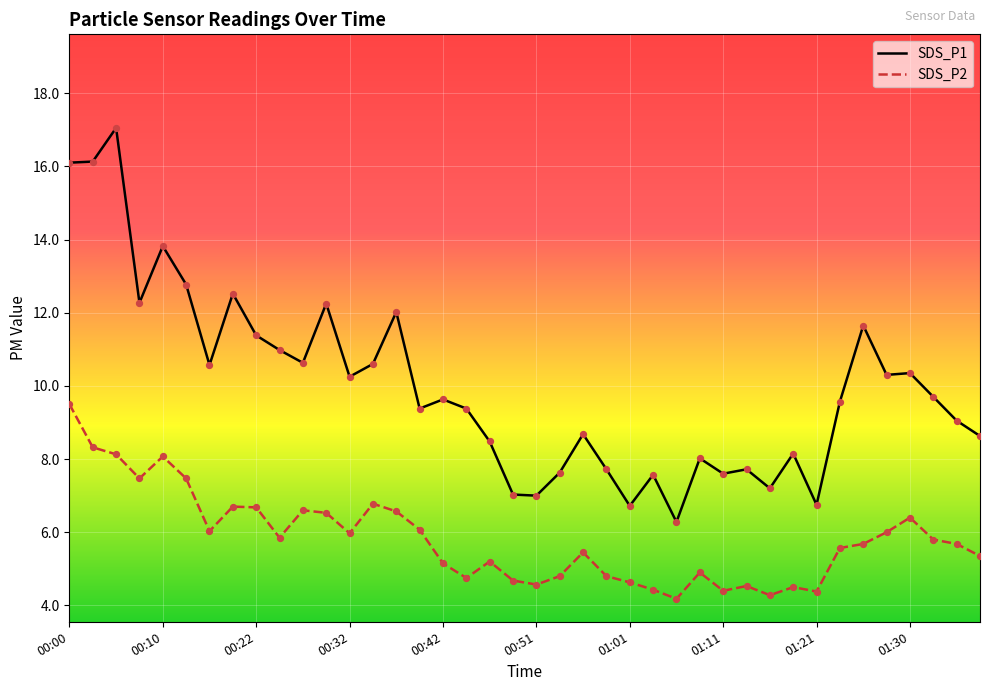

Is the value of SDS_P2 at 01:28 greater than the value of SDS_P1 at 01:21?

No